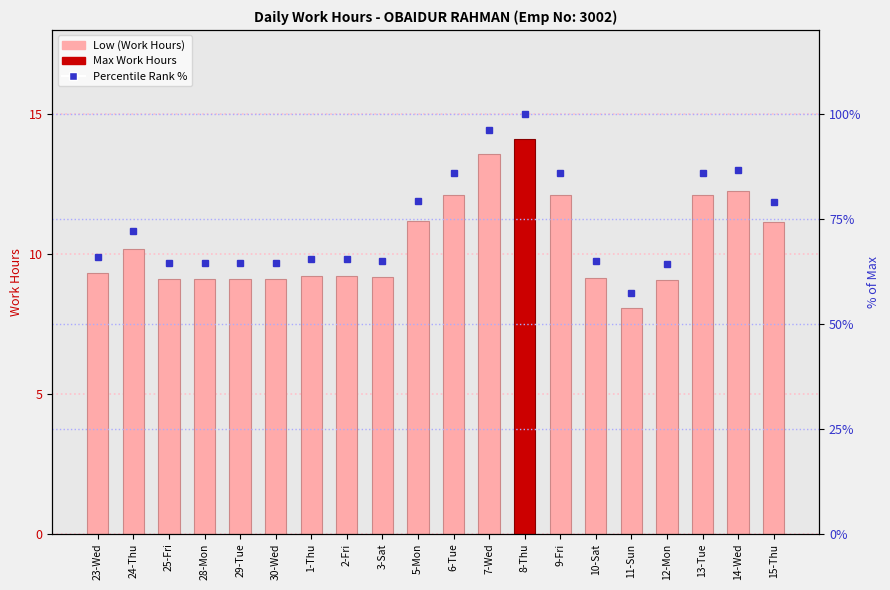

What is the total value across all series at 8-Thu?

114.1